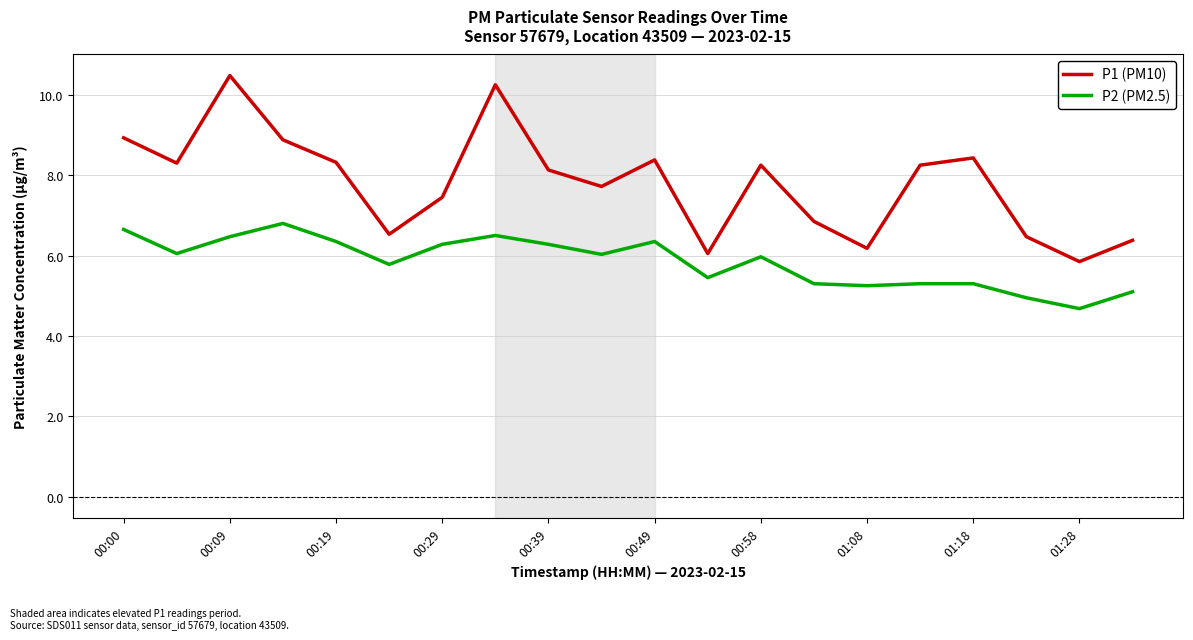

Which series has the widest spread of values?

P1 (PM10)